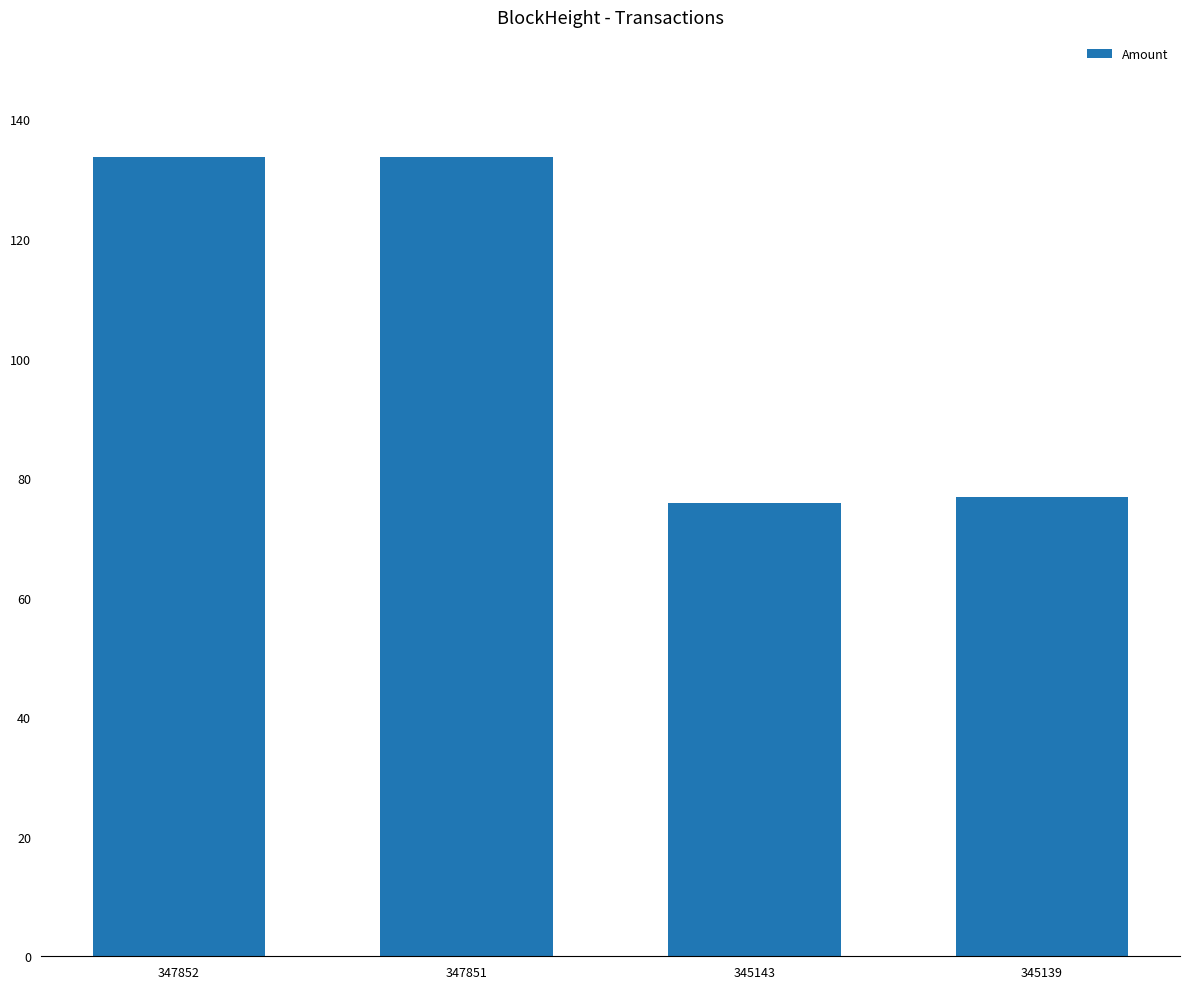

The chart shows a value of 133.7 at 347852. True or false?

True